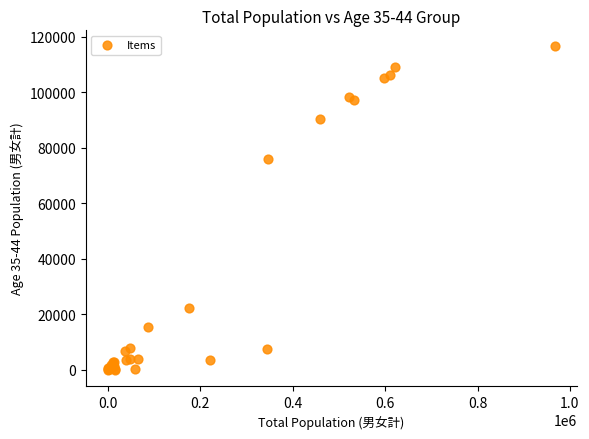

What Y value in the scatter plot is closest to 58250?

76100